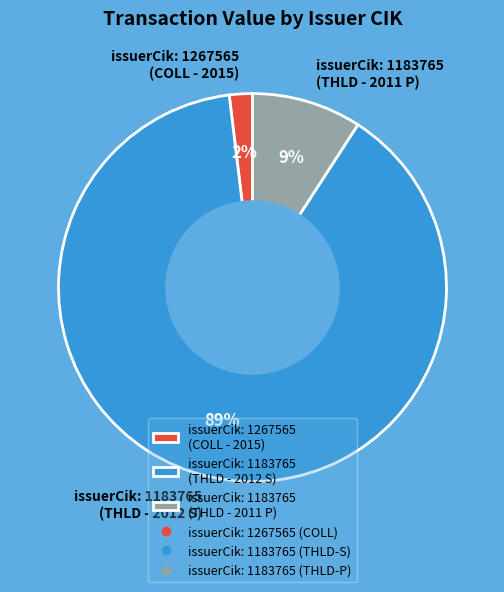

Which slice is the largest?

issuerCik: 1183765 (THLD - 2012 S)